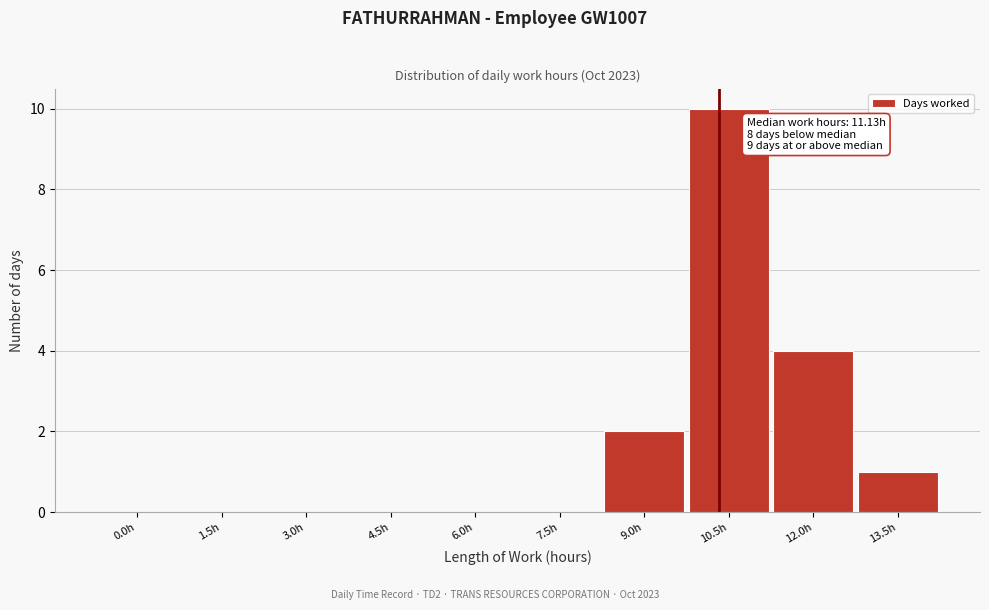

Reading left to right, transcribe all the data shown in this chart.

0.0h=0	1.5h=0	3.0h=0	4.5h=0	6.0h=0	7.5h=0	9.0h=2	10.5h=10	12.0h=4	13.5h=1